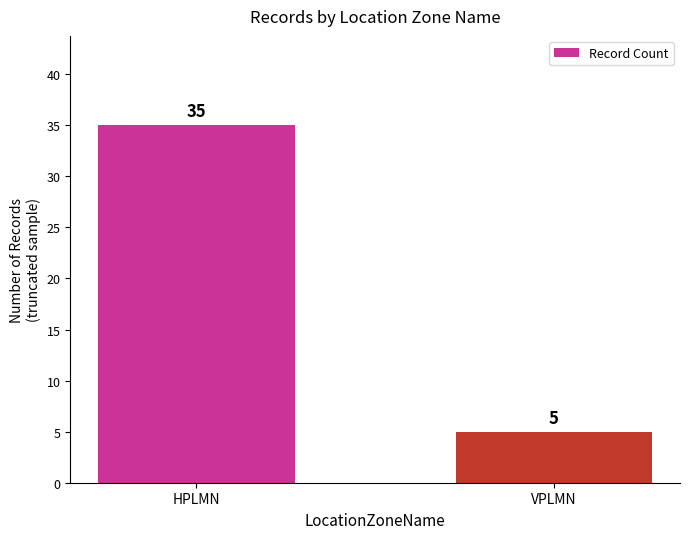

How many data points are less than 35?

1